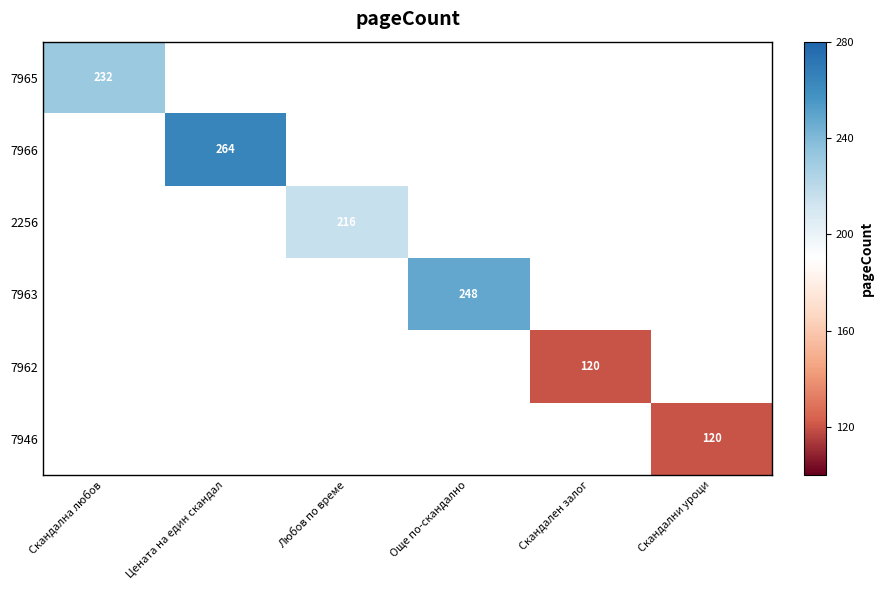

Between Скандални уроци and Цената на един скандал, which is larger?

Цената на един скандал